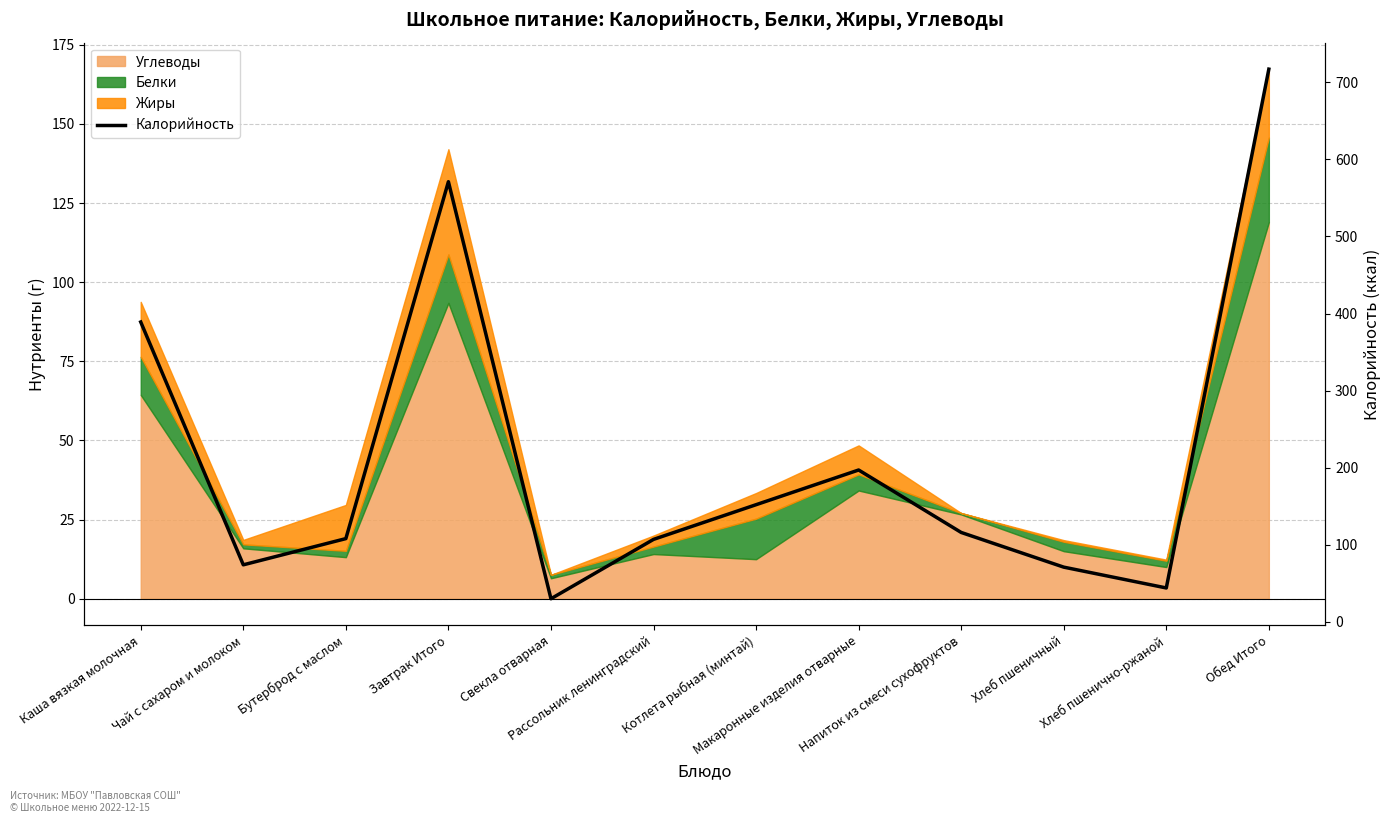

Is it true that the value at Котлета рыбная (минтай) is 261?

False